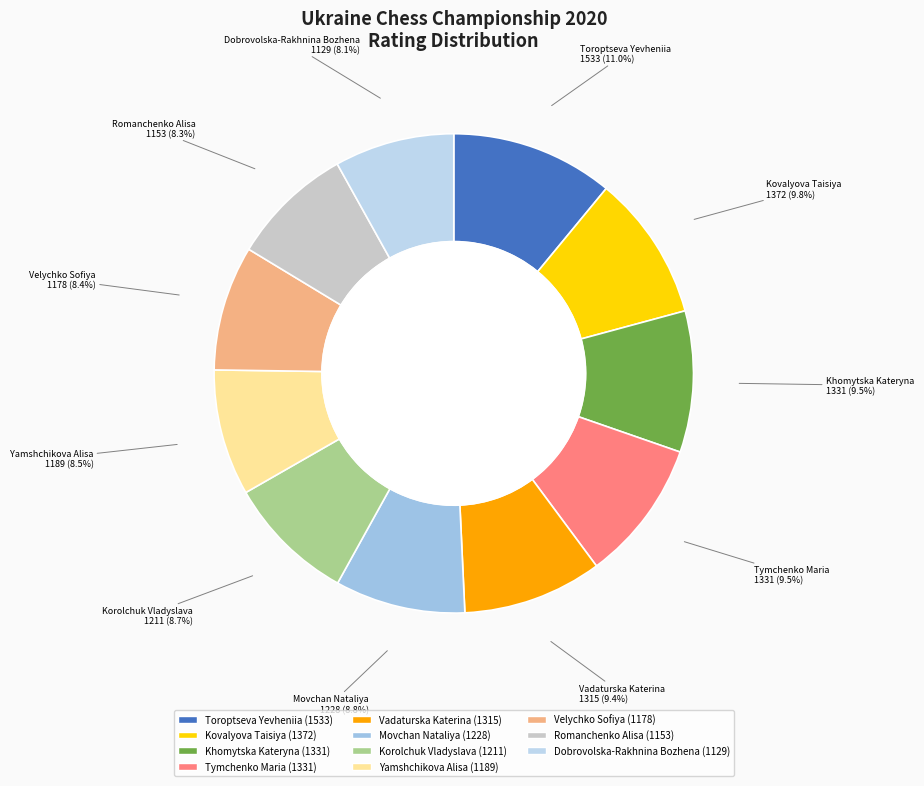

What is the largest slice in the pie chart?

Toroptseva Yevheniia